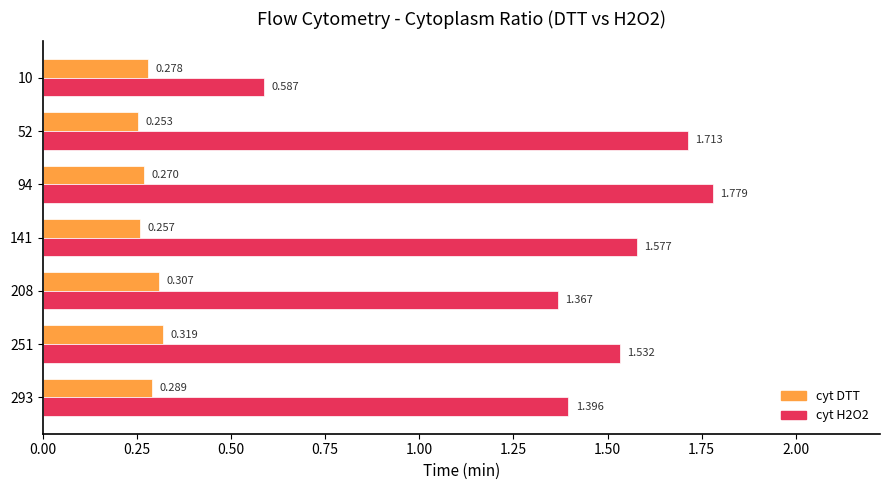

Which label corresponds to the smallest value in the chart?

52